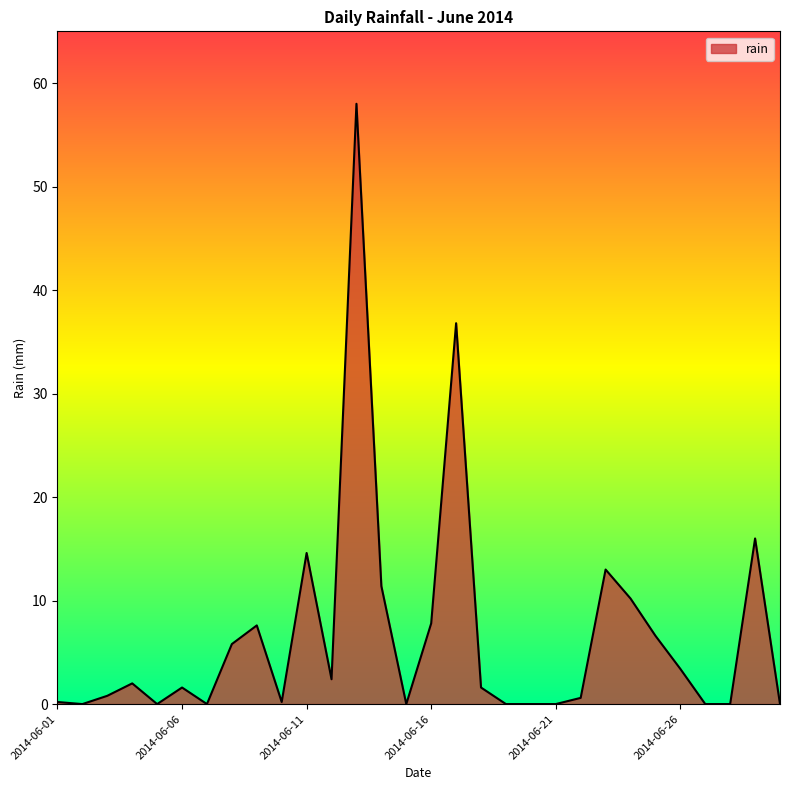

What is the difference between the maximum and minimum values?

58.0